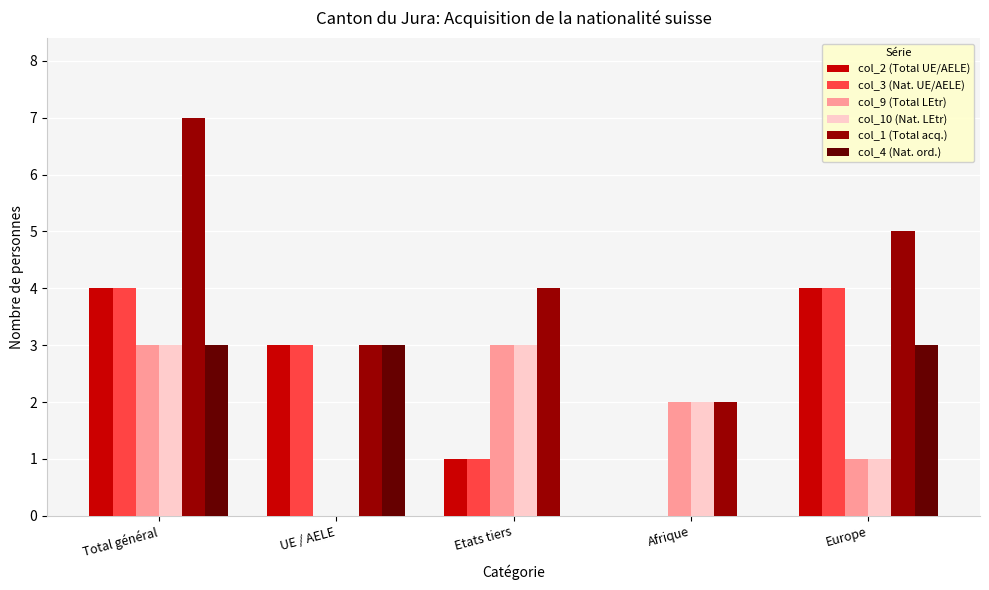

At which category is the sum across all series the highest?

Total général